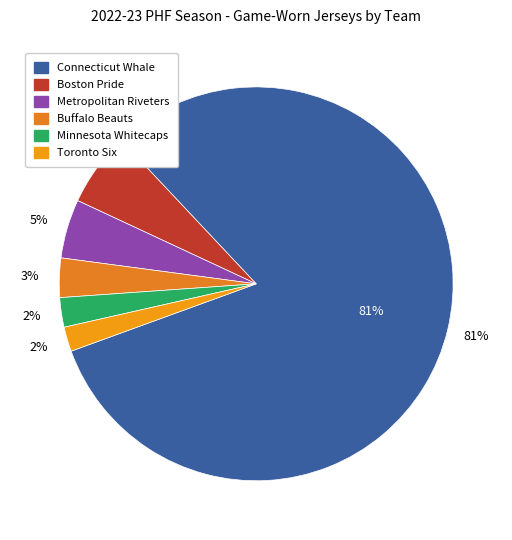

Approximately how many times larger is the value at Metropolitan Riveters compared to Buffalo Beauts?

1.5